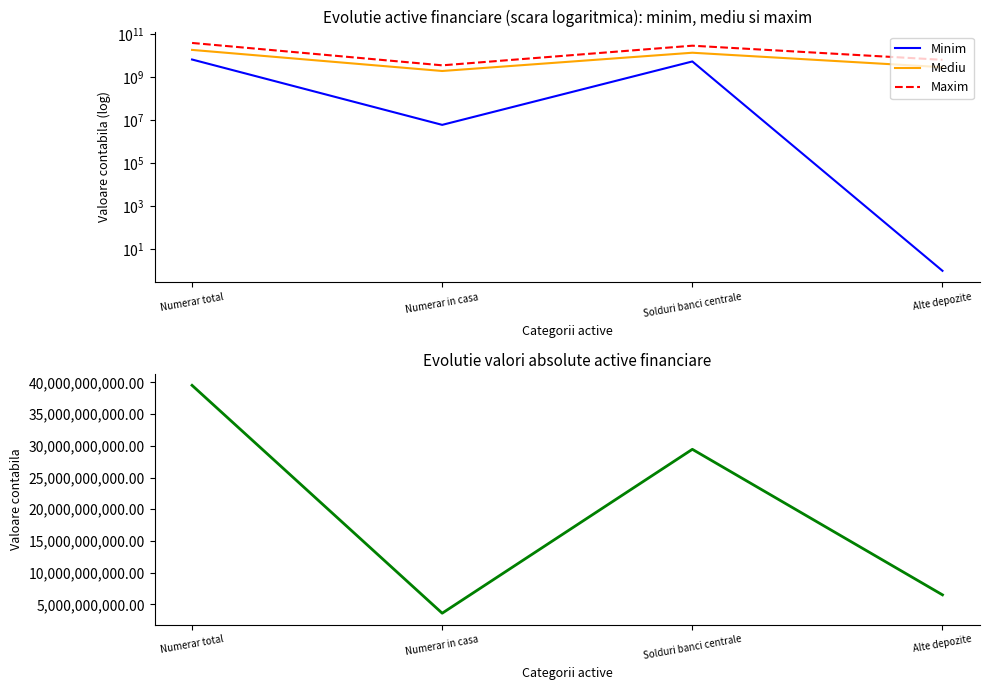

What is the difference between the highest and lowest values at Solduri banci centrale?

24007186408.0